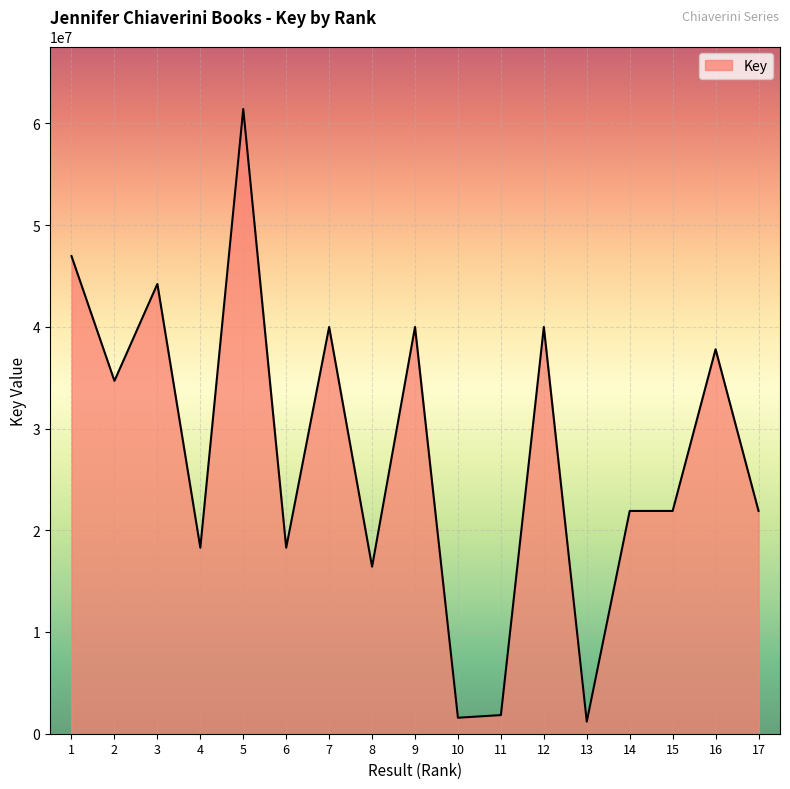

True or false: there are more than 0 points higher than both neighbors.

True